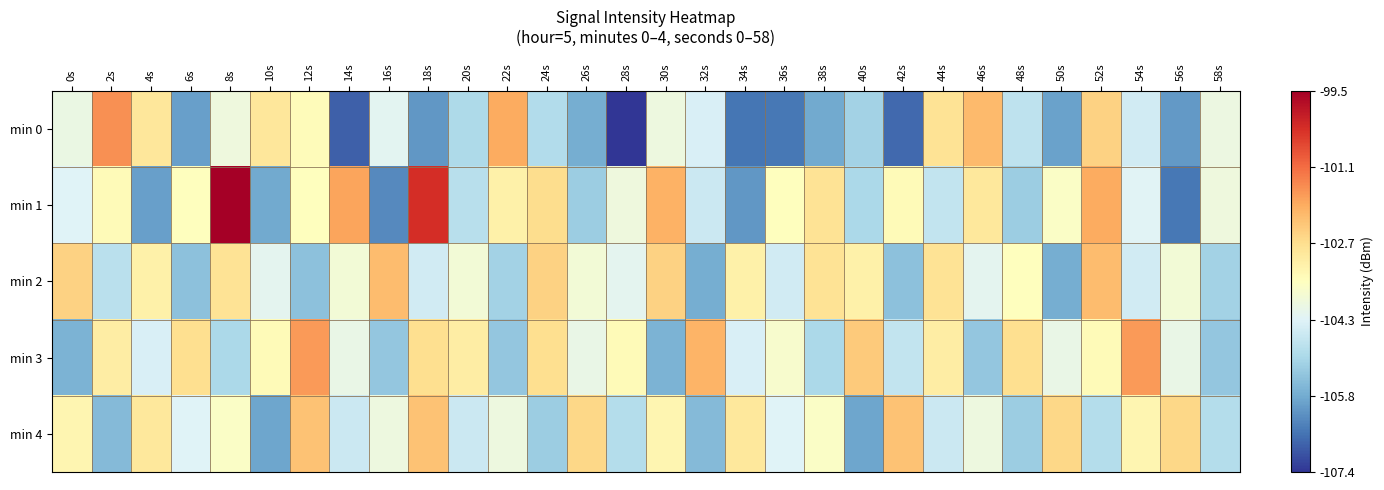

What is the total value across all series at 44s?

-517.8